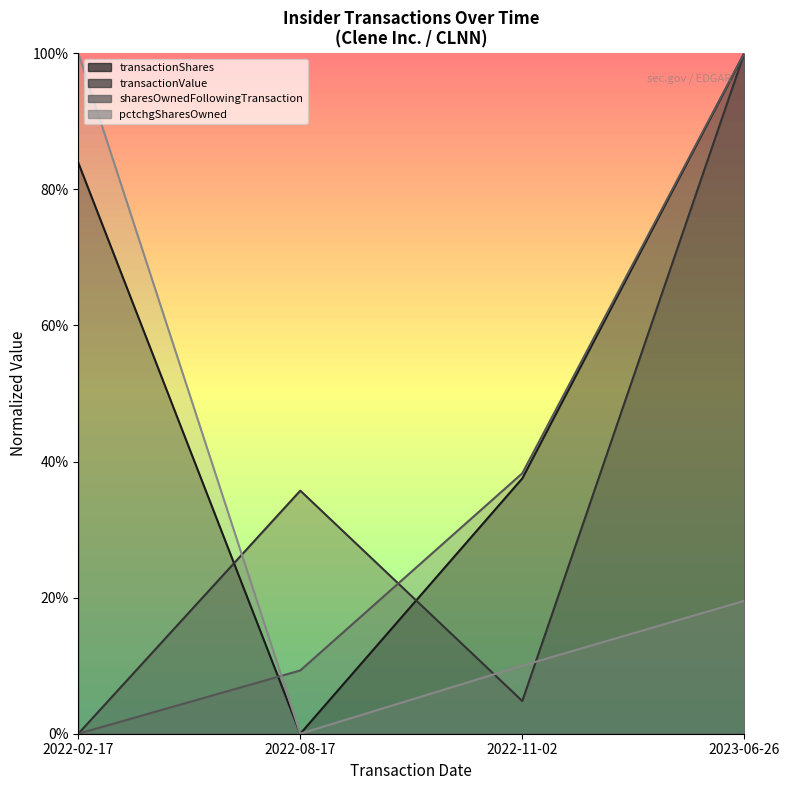

At which category does transactionValue reach its first local valley?

2022-11-02